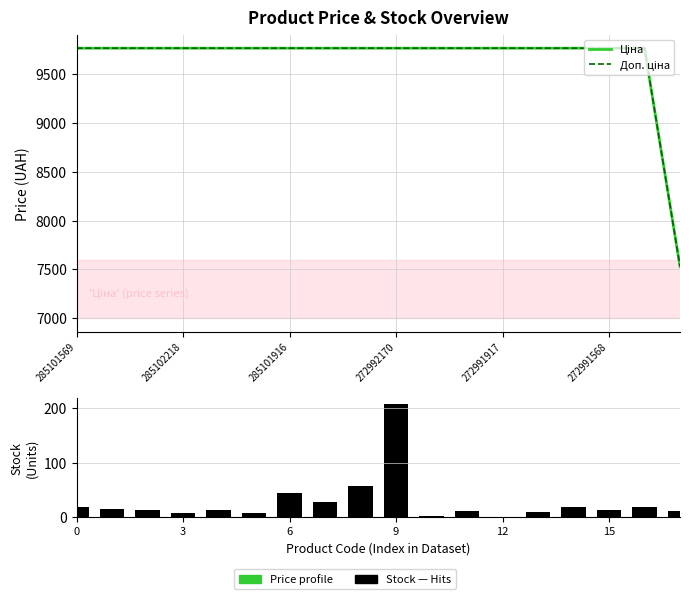

What is the label of the 8th bar from the left?

7